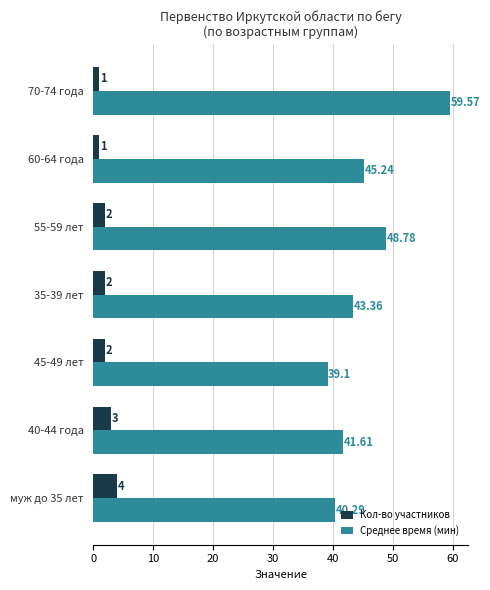

What is the average value of the Кол-во участников series?

2.1